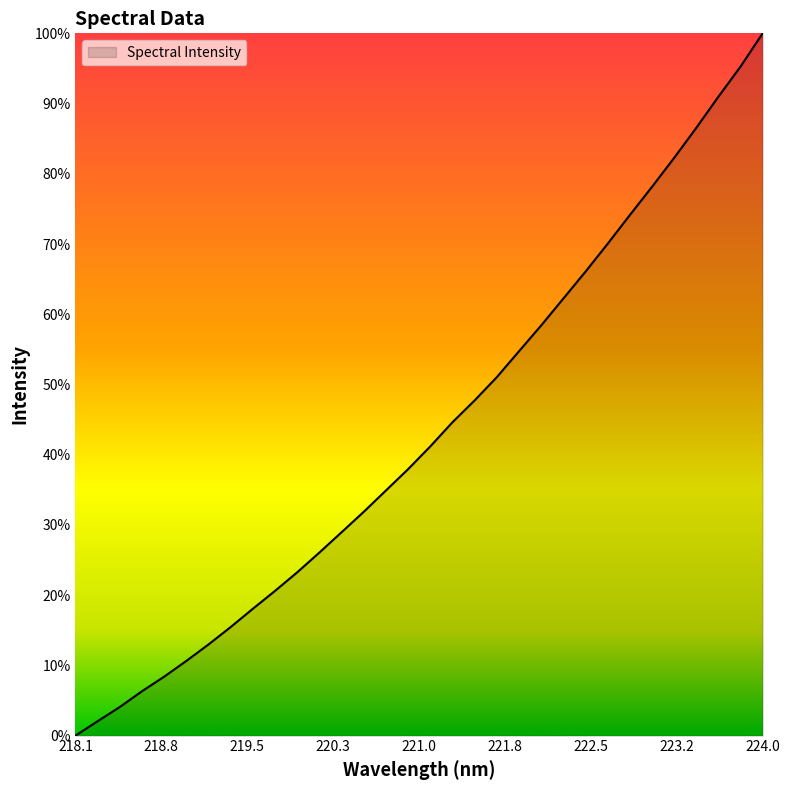

How many lines are shown in the chart?

1